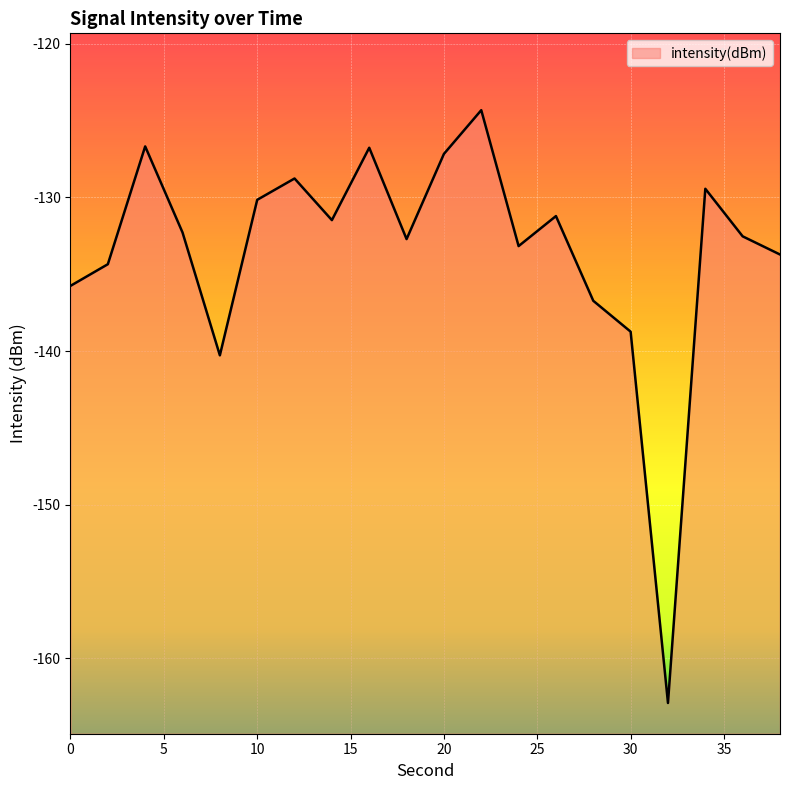

Rank the categories by value from lowest to highest.

32, 8, 30, 28, 0, 2, 38, 24, 18, 36, 6, 14, 26, 10, 34, 12, 20, 16, 4, 22